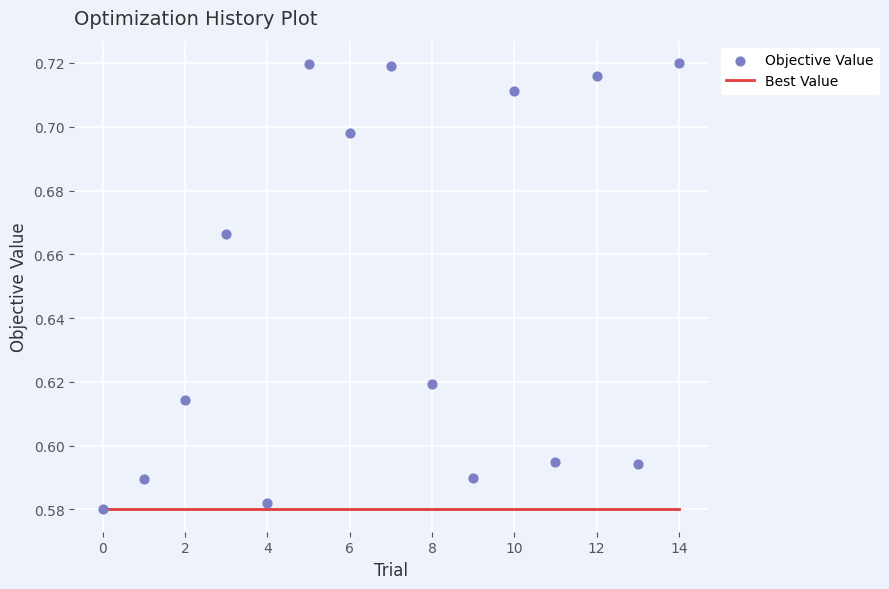

At which category is the sum across all series the highest?

14